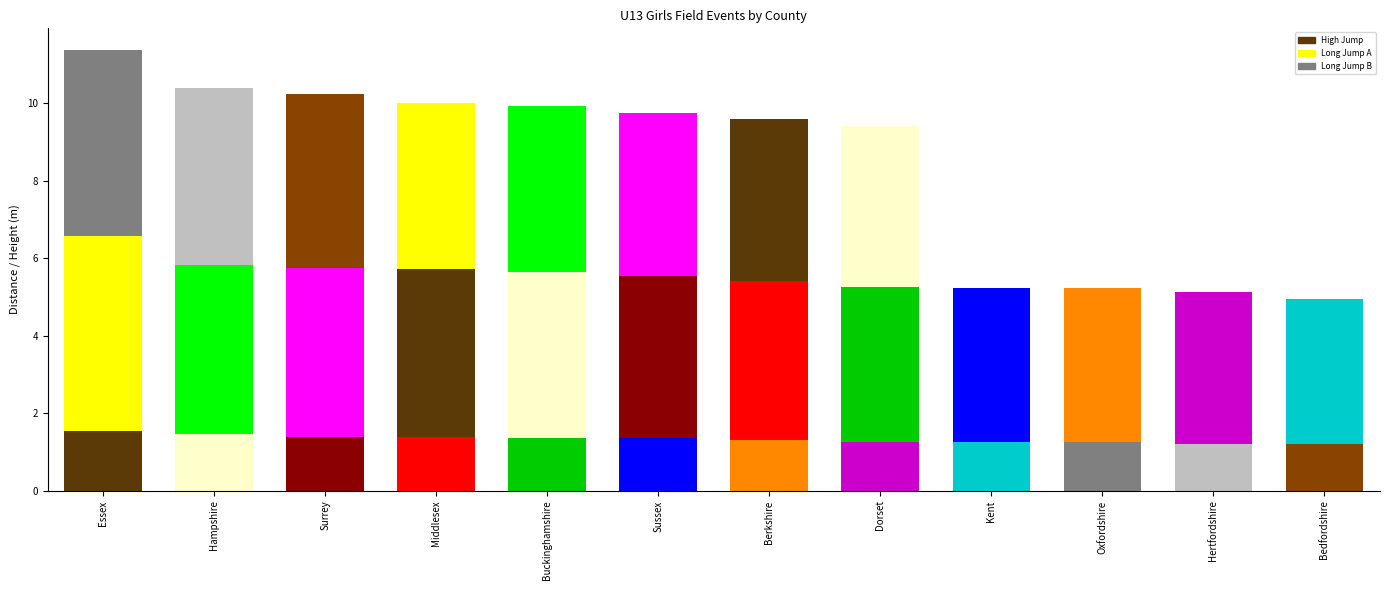

Where is High Jump nearest to the value 1?

Hertfordshire